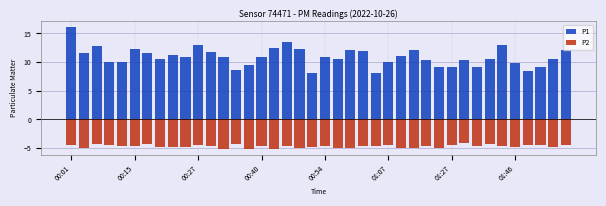

At which category is the sum across all series the highest?

00:01